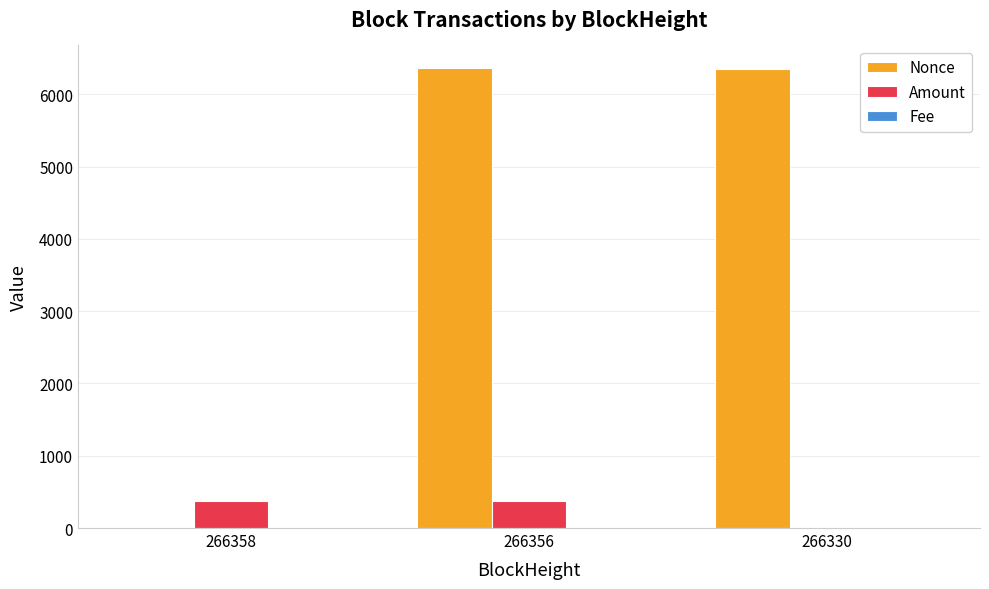

What is the sum of all Amount values?

749.1